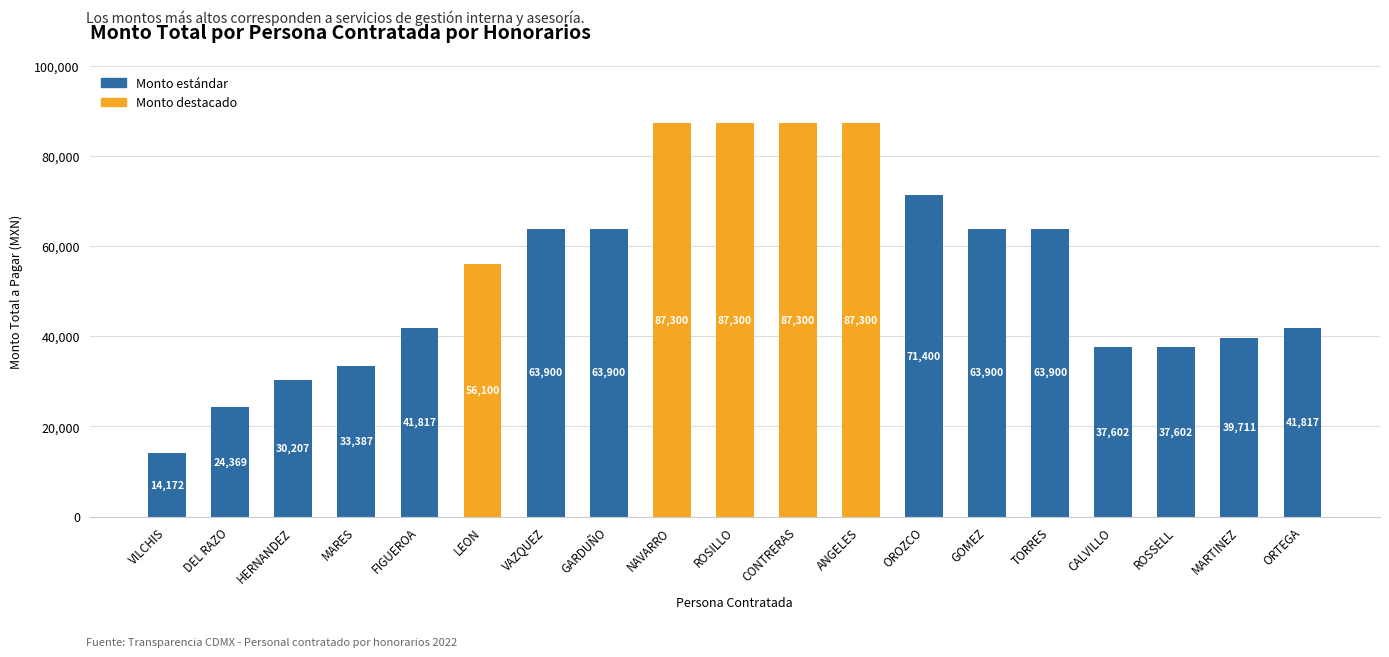

Reading right to left, extract all data points from this chart.

ORTEGA=41817	MARTINEZ=39711	ROSSELL=37602	CALVILLO=37602	TORRES=63900	GOMEZ=63900	OROZCO=71400	ANGELES=87300	CONTRERAS=87300	ROSILLO=87300	NAVARRO=87300	GARDUÑO=63900	VAZQUEZ=63900	LEON=56100	FIGUEROA=41817	MARES=33387	HERNANDEZ=30207	DEL RAZO=24369	VILCHIS=14172